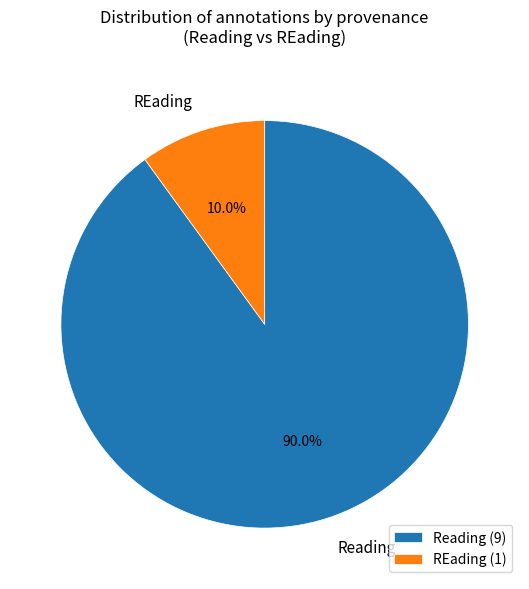

Does any single category account for the majority?

Yes